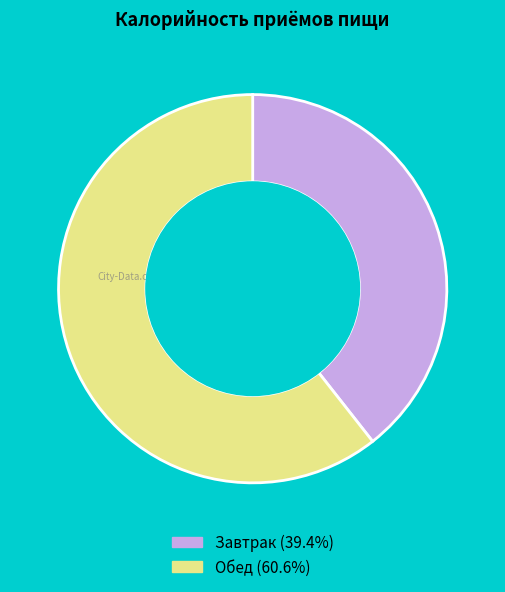

Is it true that Обед is 75% of the pie?

False